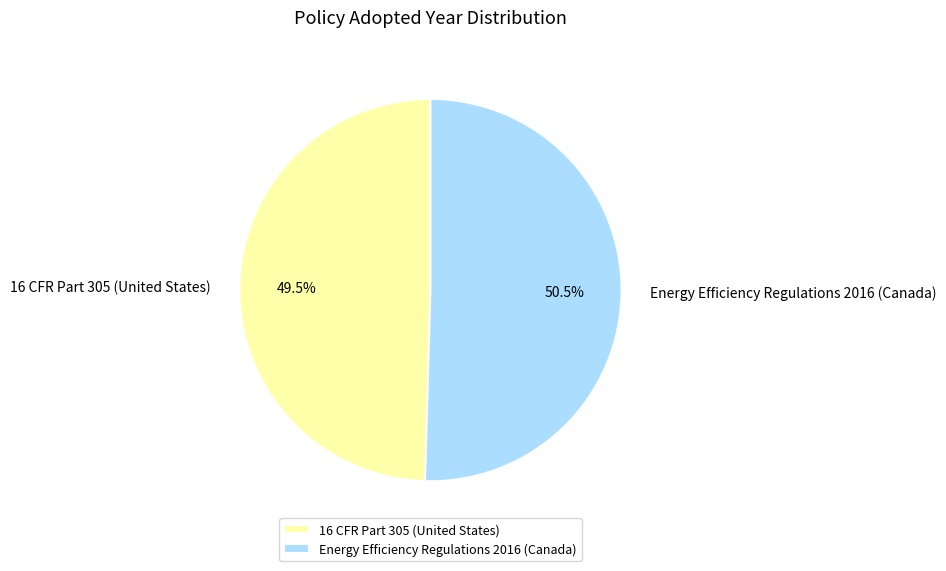

Which slice is the largest?

Energy Efficiency Regulations 2016 (Canada)